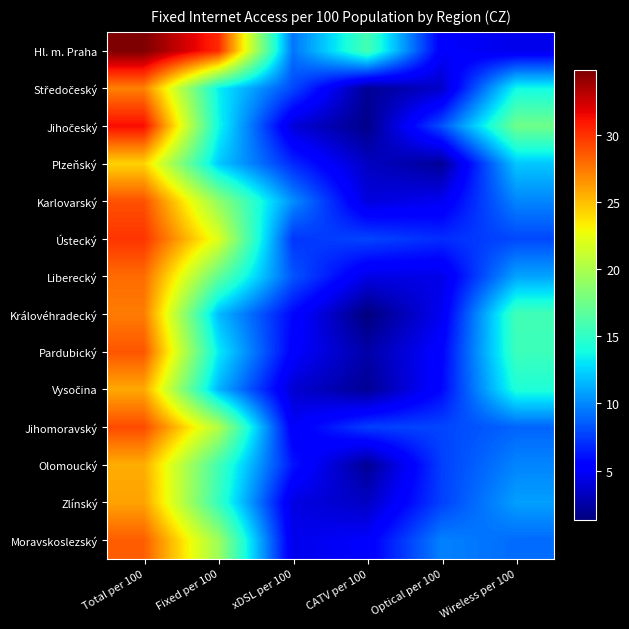

Which series has the largest total across all categories?

Hl. m. Praha